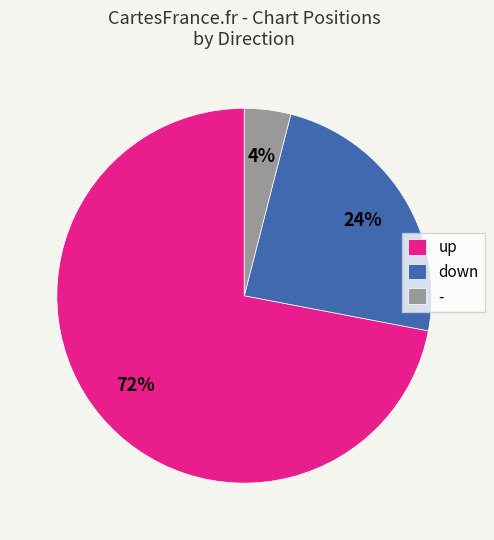

Does down account for over 50% of the chart?

No